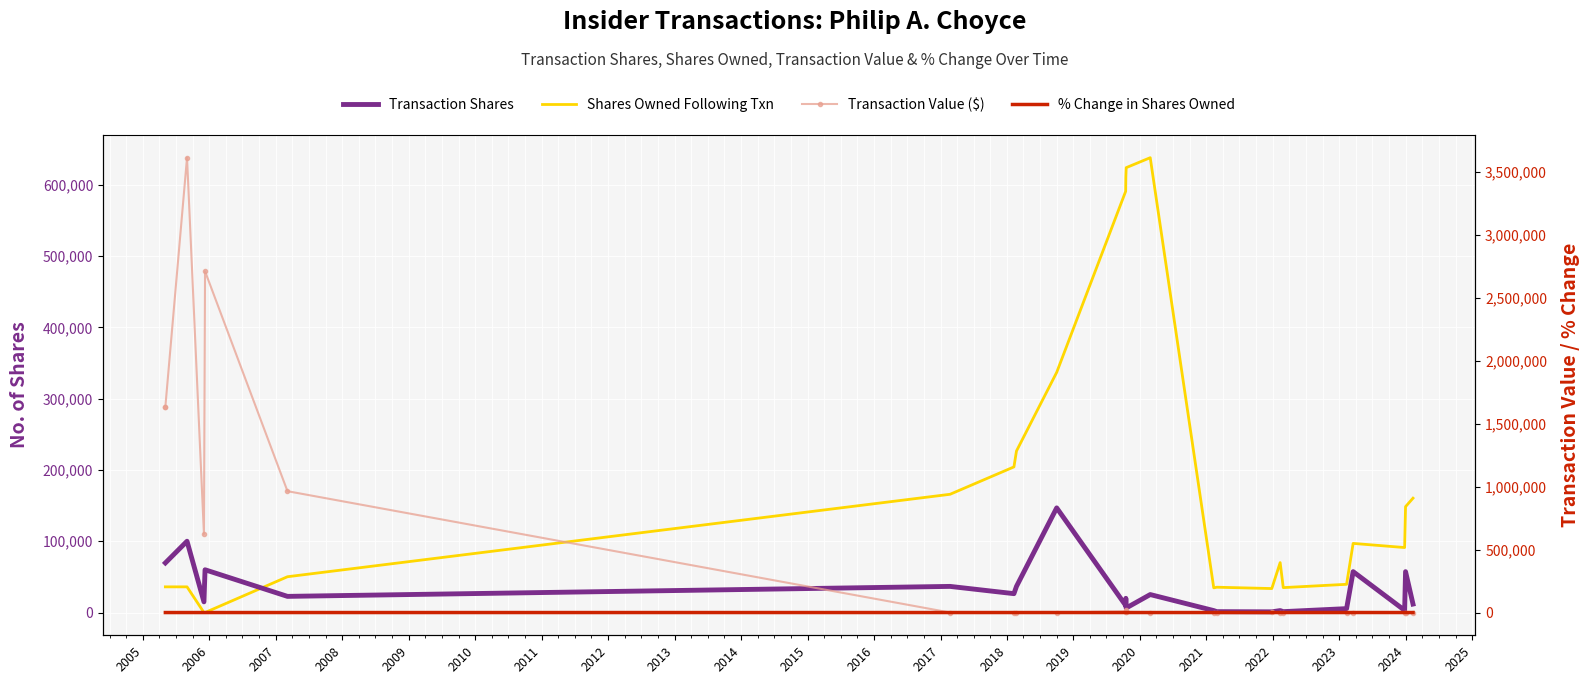

Reading left to right, what are all the values shown in this chart?

Transaction Shares: 69606	69606	100000	15000	60000	22675	36666	26486	36667	146774	10000	19986	6815	6400	25229	2742	1261	990	2743	1261	5485	57362	3075	57362	11888
Shares Owned Following Txn: 36028	36028	36028	0	0	50219	165852	204253	226564	336831	590733	610719	617534	623934	637898	34636	35523	33646	70035	34972	39603	96965	91150	148512	160400
Transaction Value ($): 1634050	1634050	3610330	622506	2708820	963177	0	0	0	0	9126	17266	5553	5247	0	0	0	2911	0	0	0	0	0	0	0
% Change in Shares Owned: -66	-66	-74	-100	-100	-31	28	15	19	77	2	3	1	1	4	9	4	3	4	4	16	145	3	63	8